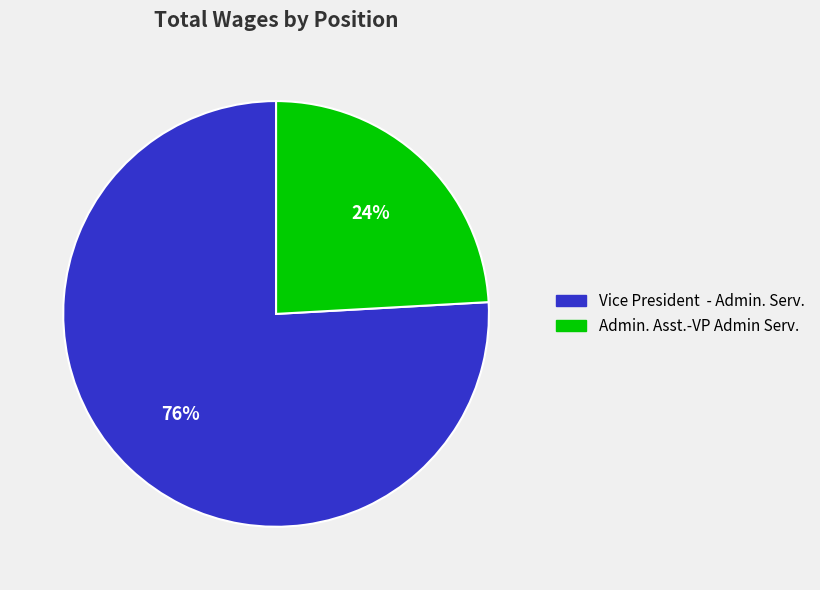

Does Admin. Asst.-VP Admin Serv. represent more than half of the total?

No